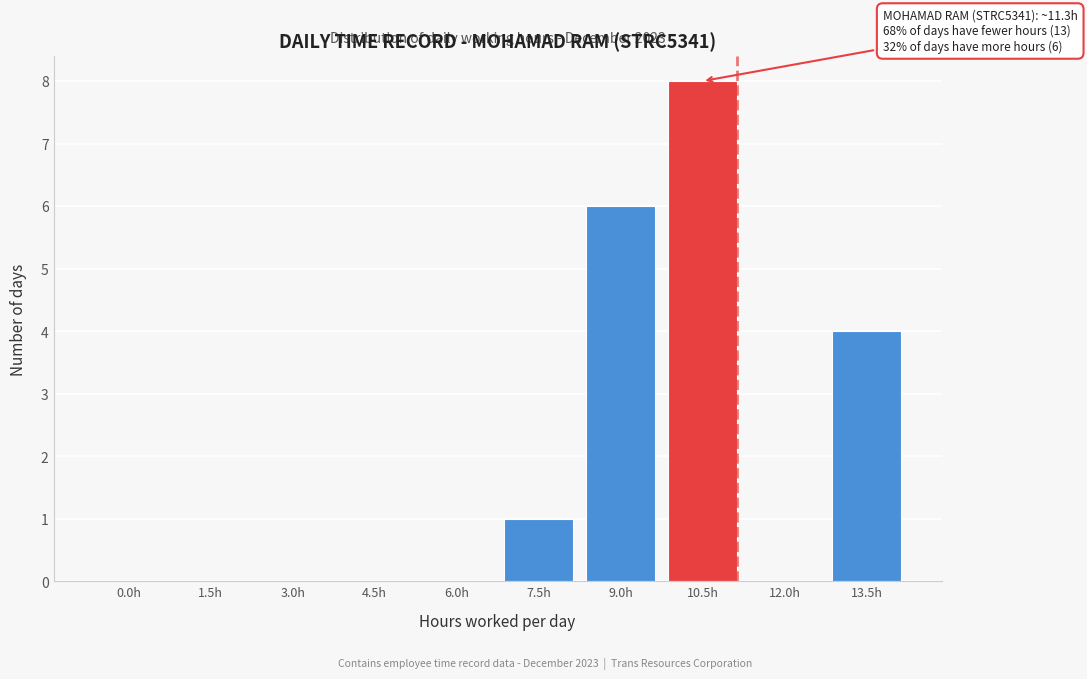

Reading right to left, transcribe all the data shown in this chart.

13.5h=4	12.0h=0	10.5h=8	9.0h=6	7.5h=1	6.0h=0	4.5h=0	3.0h=0	1.5h=0	0.0h=0